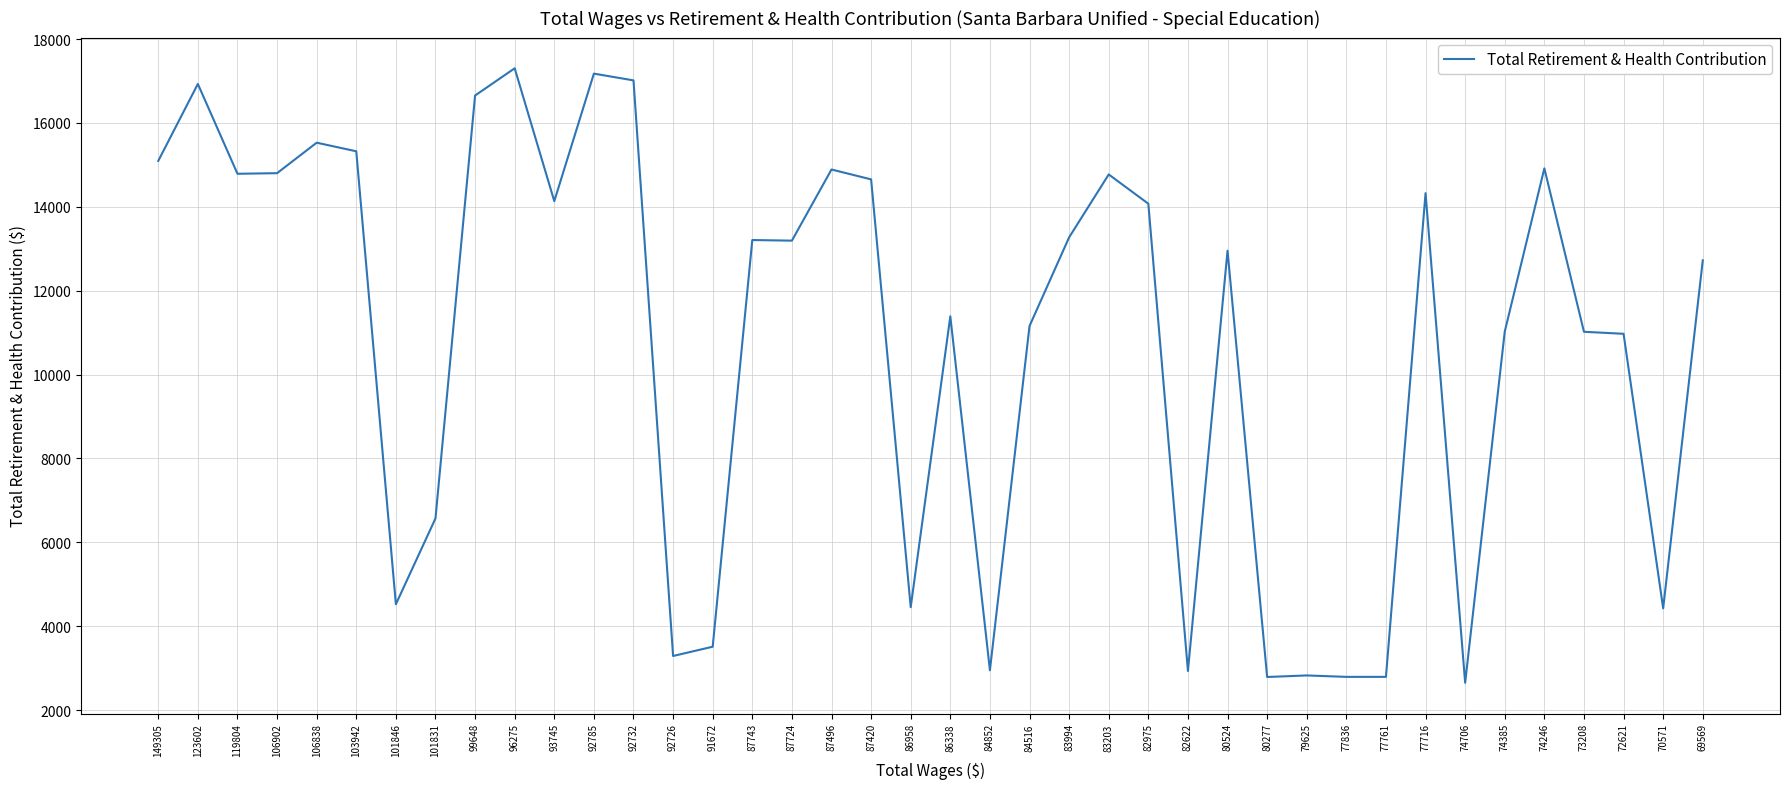

What is the difference between the maximum and minimum values?

14653